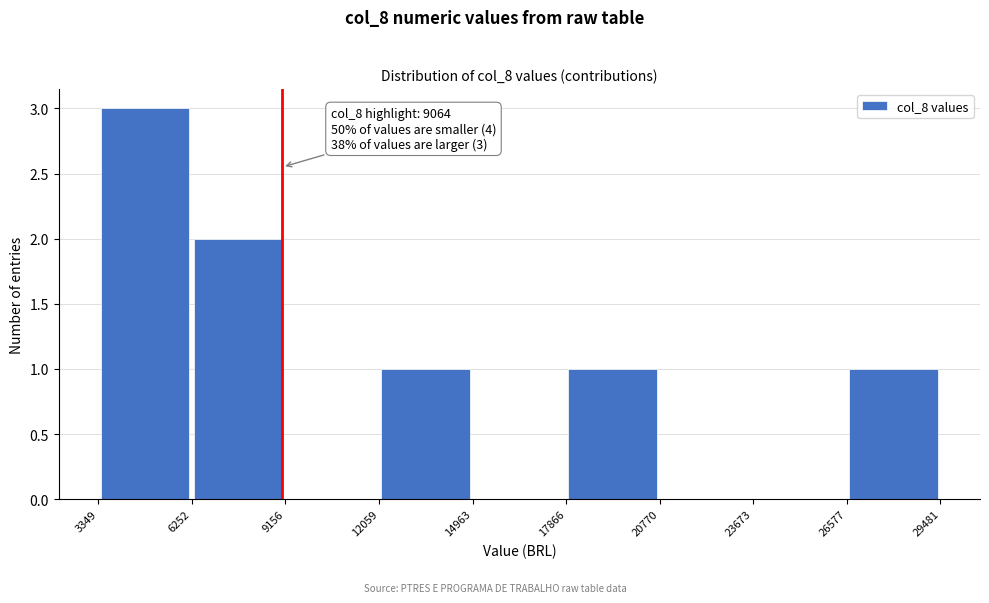

Which range on the x-axis has the tallest bar?

3349 to 6252